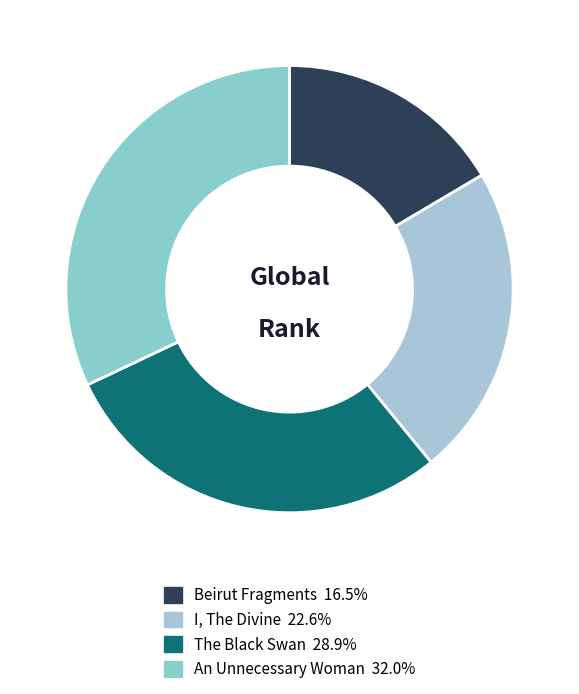

How many segments does this pie chart have?

4